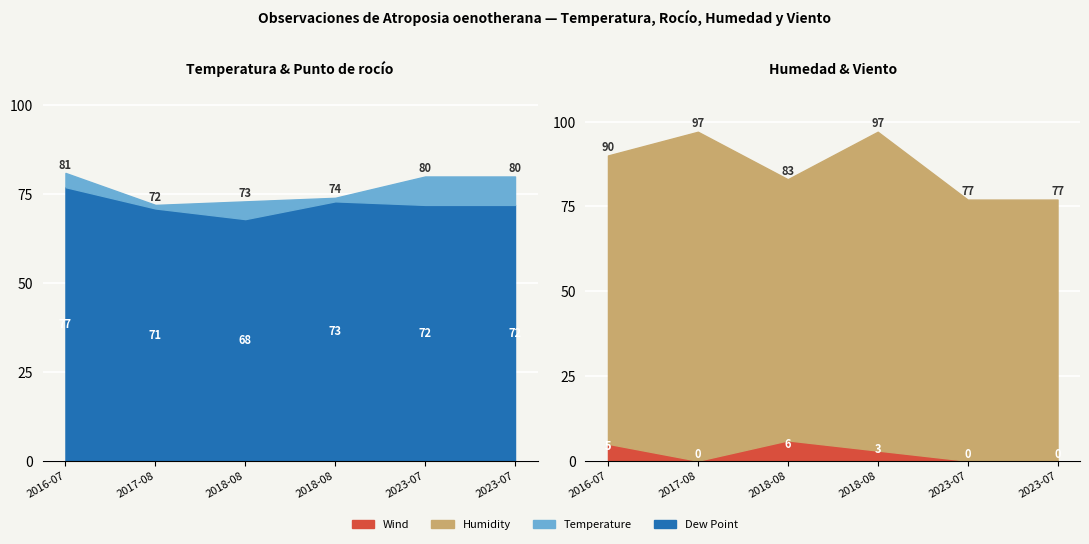

Which series has the largest total across all categories?

Humidity